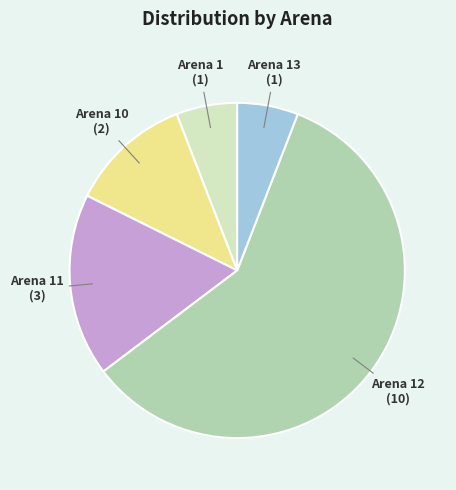

True or false: Arena 1 accounts for 6% of the total.

True